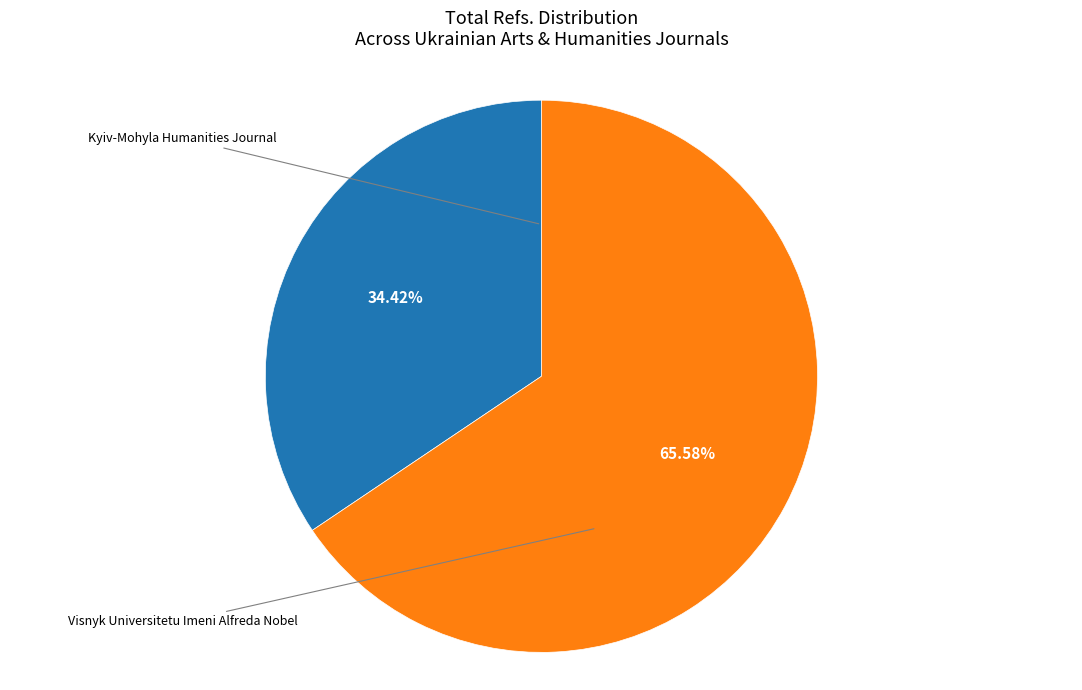

True or false: Visnyk Universitetu Imeni Alfreda Nobel accounts for 66% of the total.

True